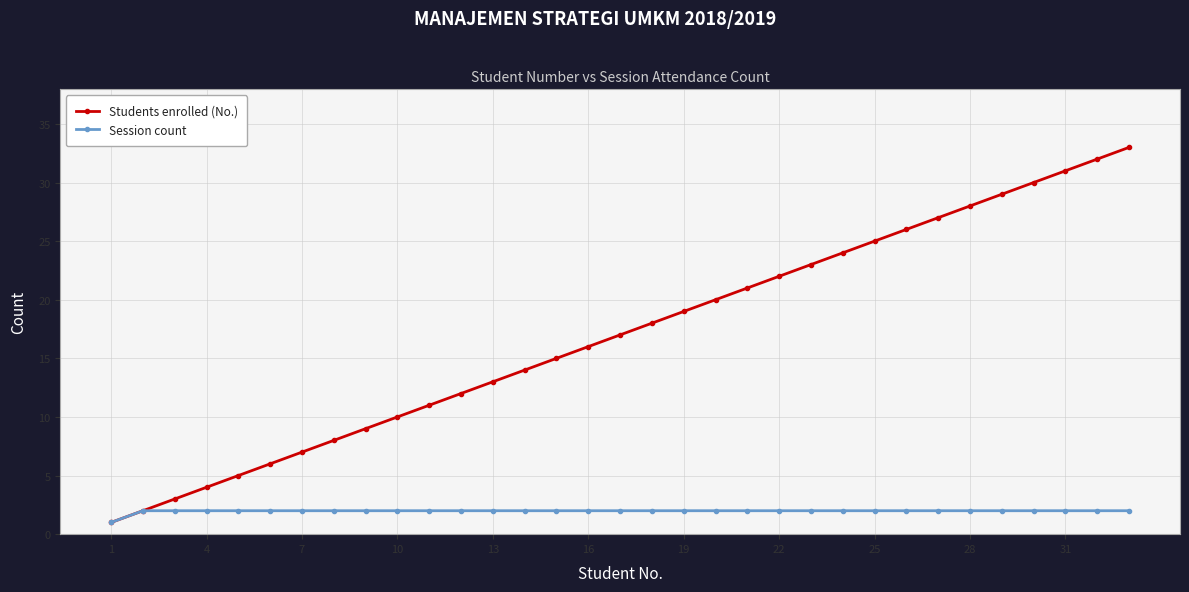

Which series has the widest spread of values?

Students enrolled (No.)